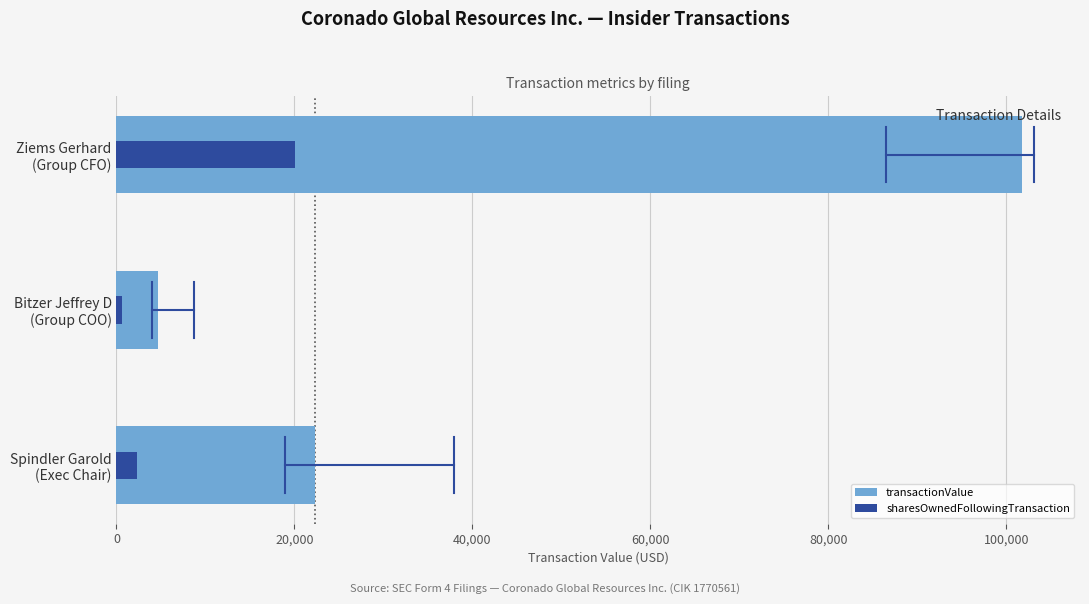

The value of sharesOwnedFollowingTransaction at Bitzer Jeffrey D (Group COO) is 650. True or false?

True